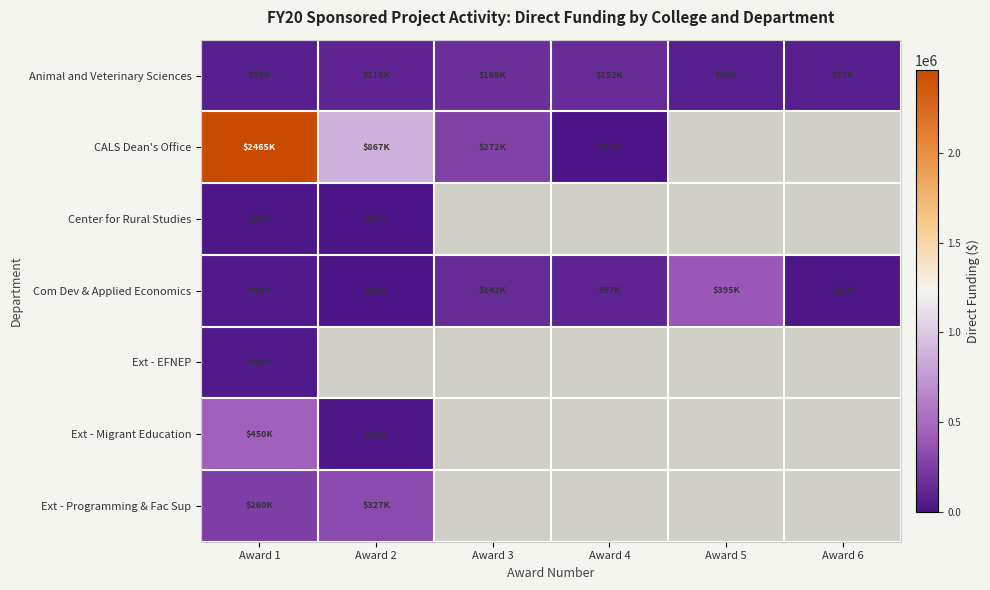

Which category has the lowest value across all series?

Award 2